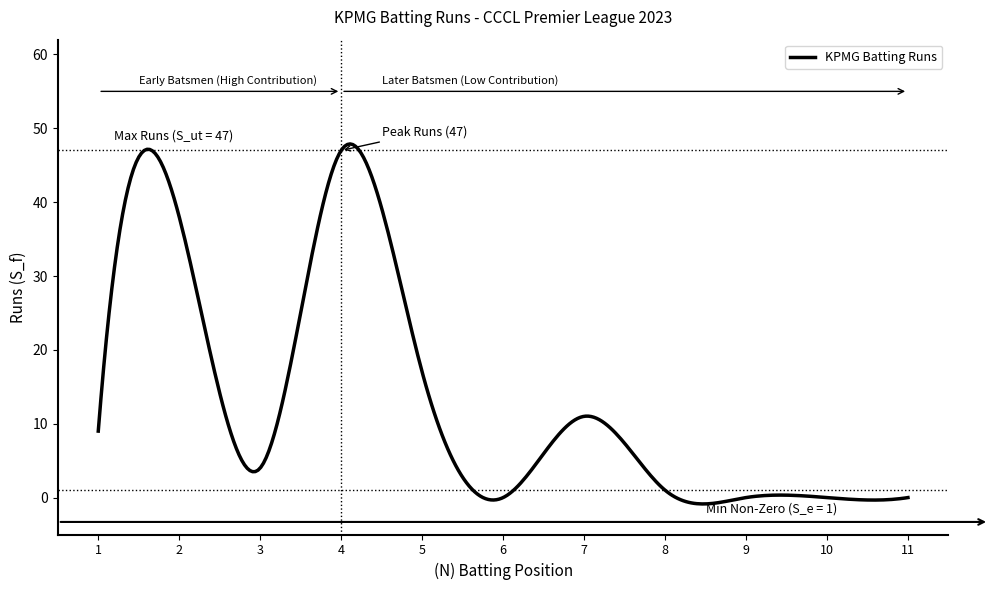

What is the greatest value displayed?

47.9